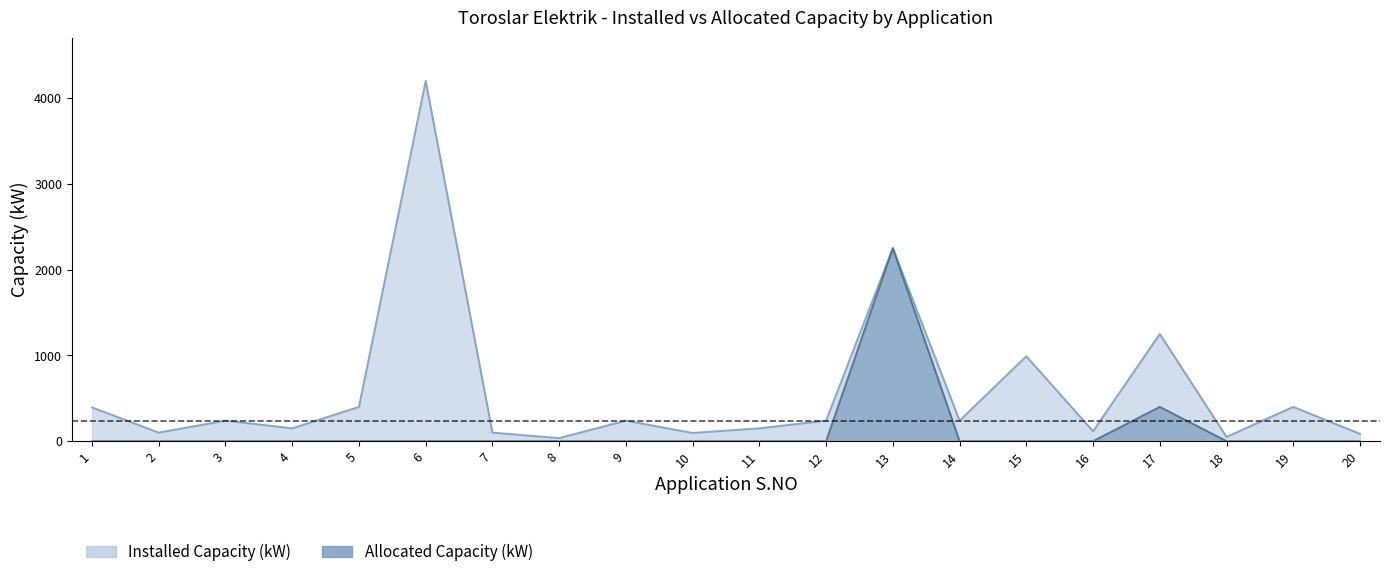

What is the total value across all series at 18?

49.9